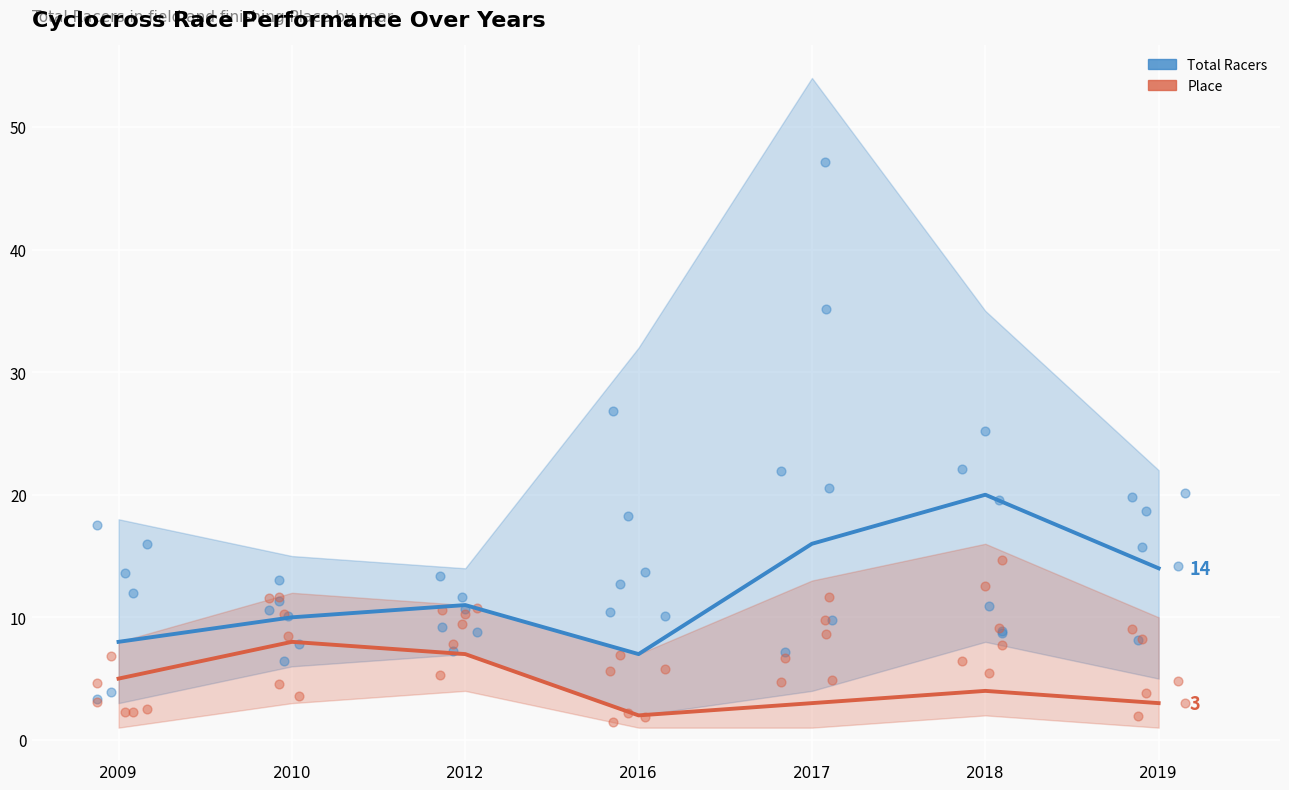

What is the total value across all series at 2012?

18